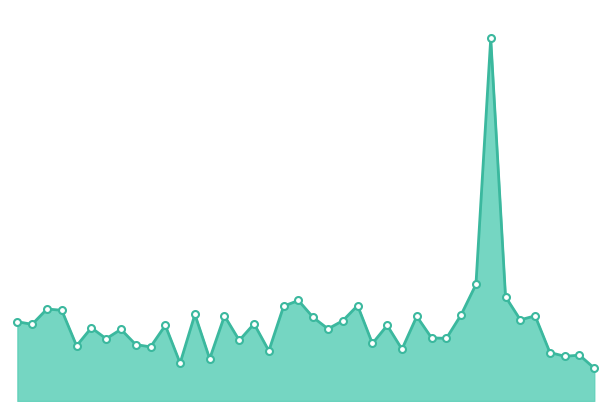

Reading left to right, list all the values displayed in this chart.

11.0	10.6	12.8	12.6	7.7	10.2	8.6	9.9	7.8	7.5	10.5	5.2	12.0	5.8	11.8	8.4	10.7	7.0	13.2	13.9	11.6	10.0	11.1	13.2	8.0	10.5	7.2	11.7	8.8	8.7	11.9	16.1	50.2	14.4	11.2	11.8	6.7	6.2	6.3	4.5